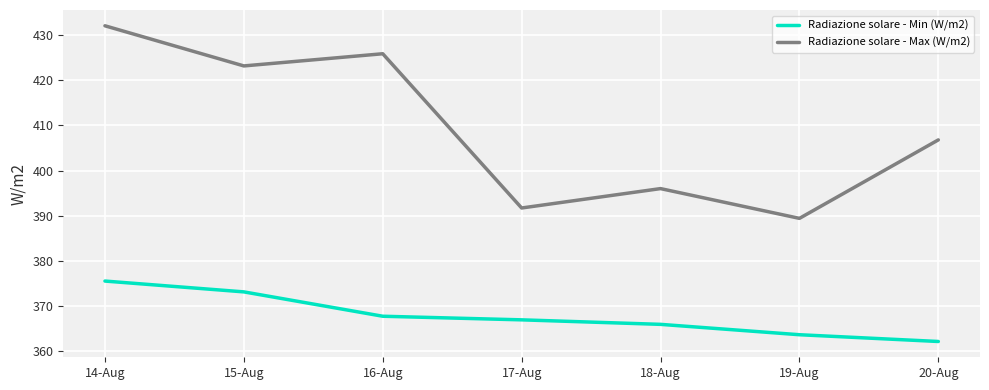

True or false: Radiazione solare - Max (W/m2) has a value of 389.4 at 19-Aug.

True